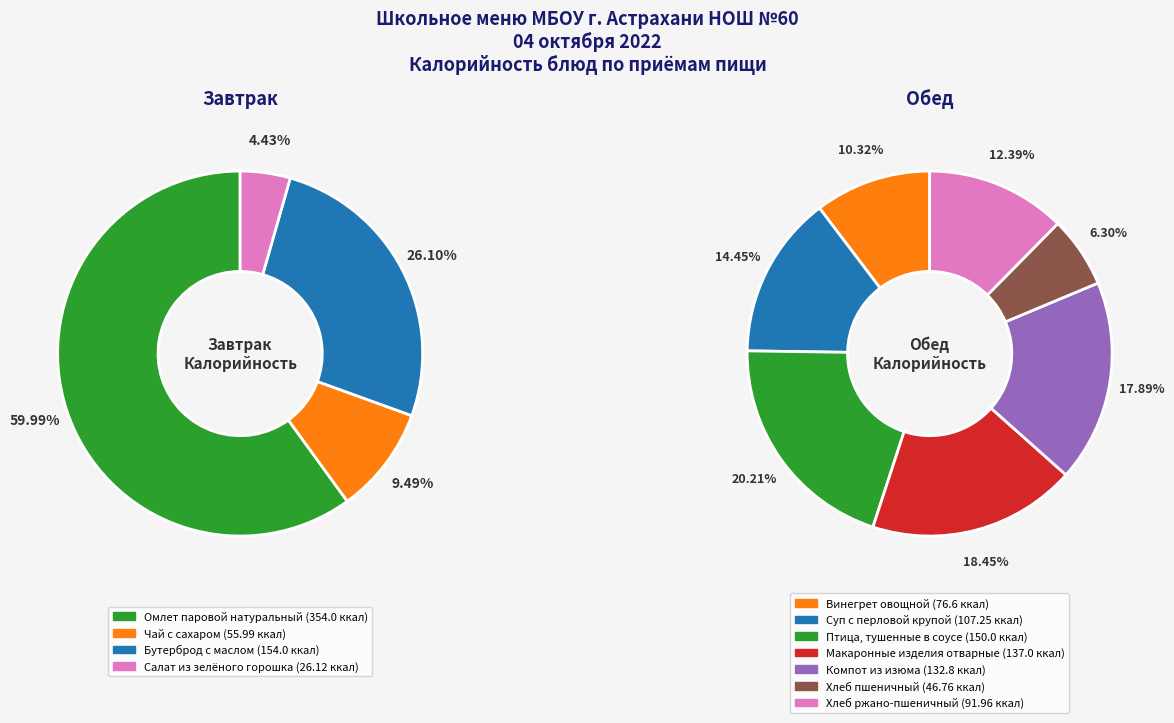

Which category has the biggest portion of the pie?

Омлет паровой натуральный